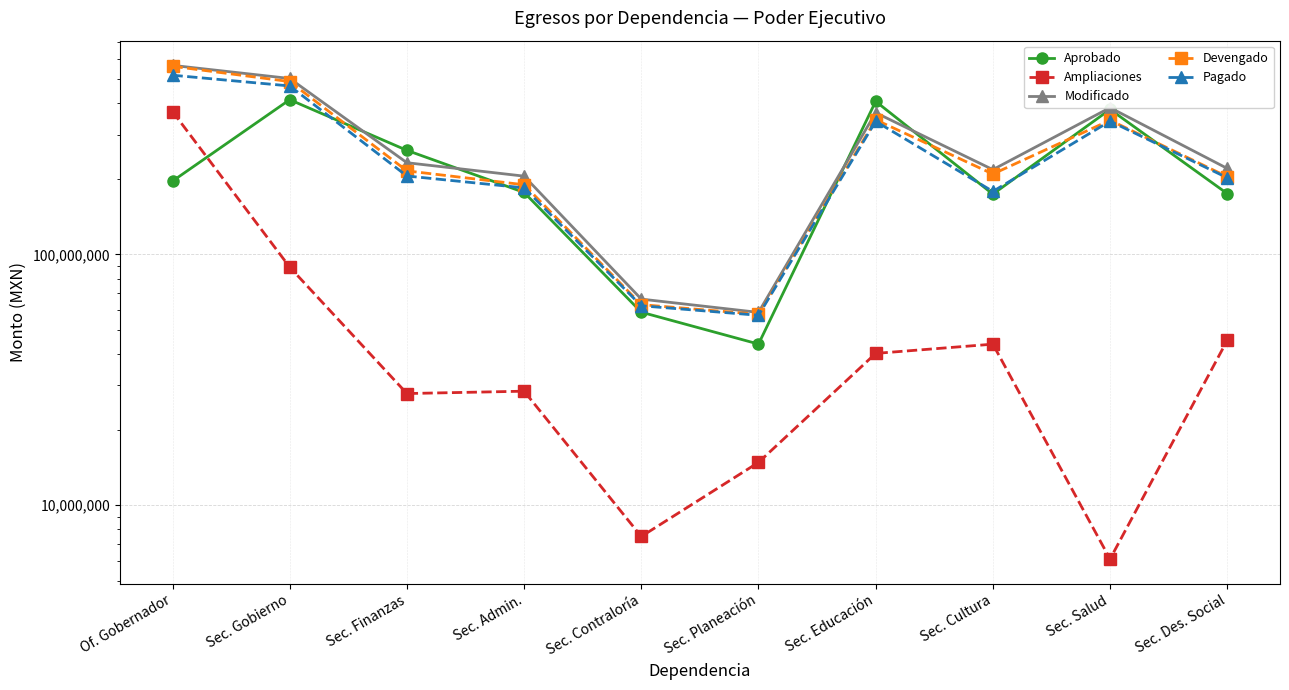

Reading left to right, extract all data points from this chart.

Aprobado: 195850327.0	413593163.0	259710827.0	176510612.0	58782153.0	43867489.0	407272701.0	173779830.0	378302637.0	174586236.0
Ampliaciones: 371016433.0	88896634.4	27852043.3	28458833.9	7496710.1	14798951.2	40265172.5	43827005.2	6094650.1	45413995.1
Modificado: 566866760.0	502489797.4	231858783.7	204969445.9	66278863.1	58666440.2	367007528.5	217606835.2	384397287.1	220000231.1
Devengado: 562148485.3	488362590.1	215135908.9	189377972.8	62993135.5	57642218.5	343993983.2	208989213.4	342535979.6	203927752.7
Pagado: 517813376.3	469208021.9	205257449.9	184073629.3	62346287.0	57134273.4	339035112.7	178163218.2	339586983.3	201920804.5